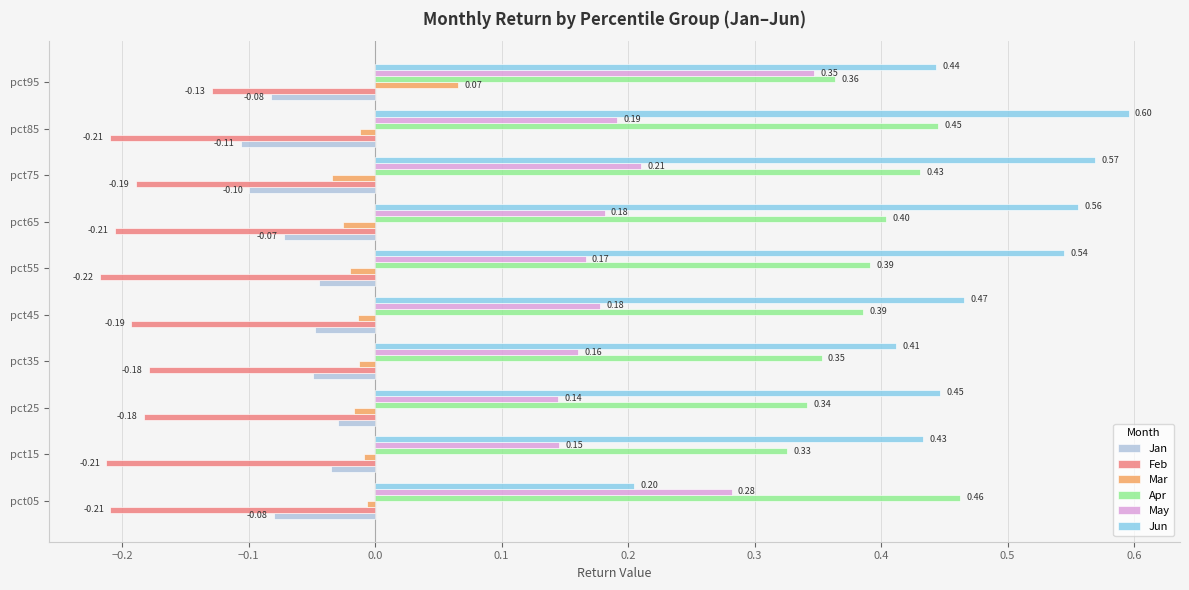

What is the sum of all Jun values?

4.7